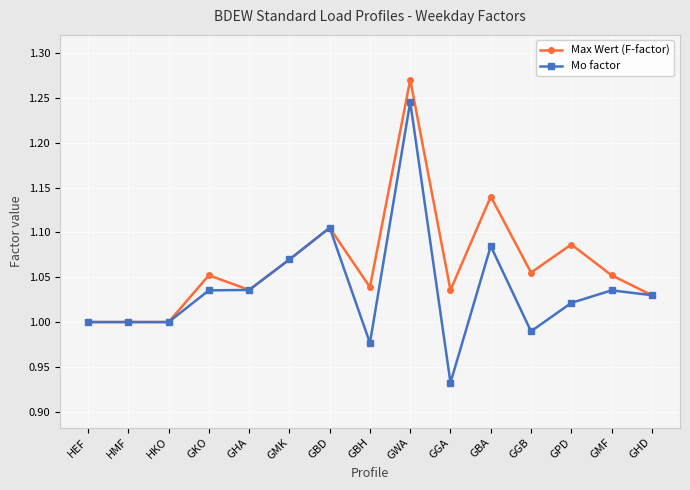

True or false: Max Wert (F-factor) has a value of 1.7 at GHD.

False